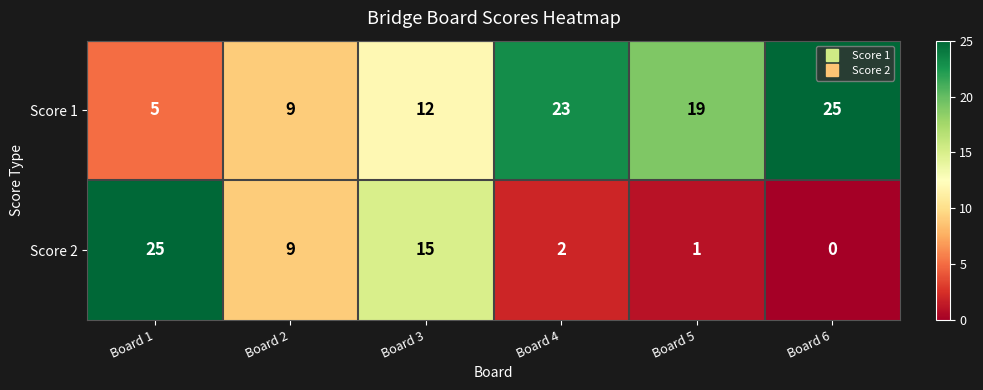

Rank the categories by Score 1 value from lowest to highest.

Board 1, Board 2, Board 3, Board 5, Board 4, Board 6